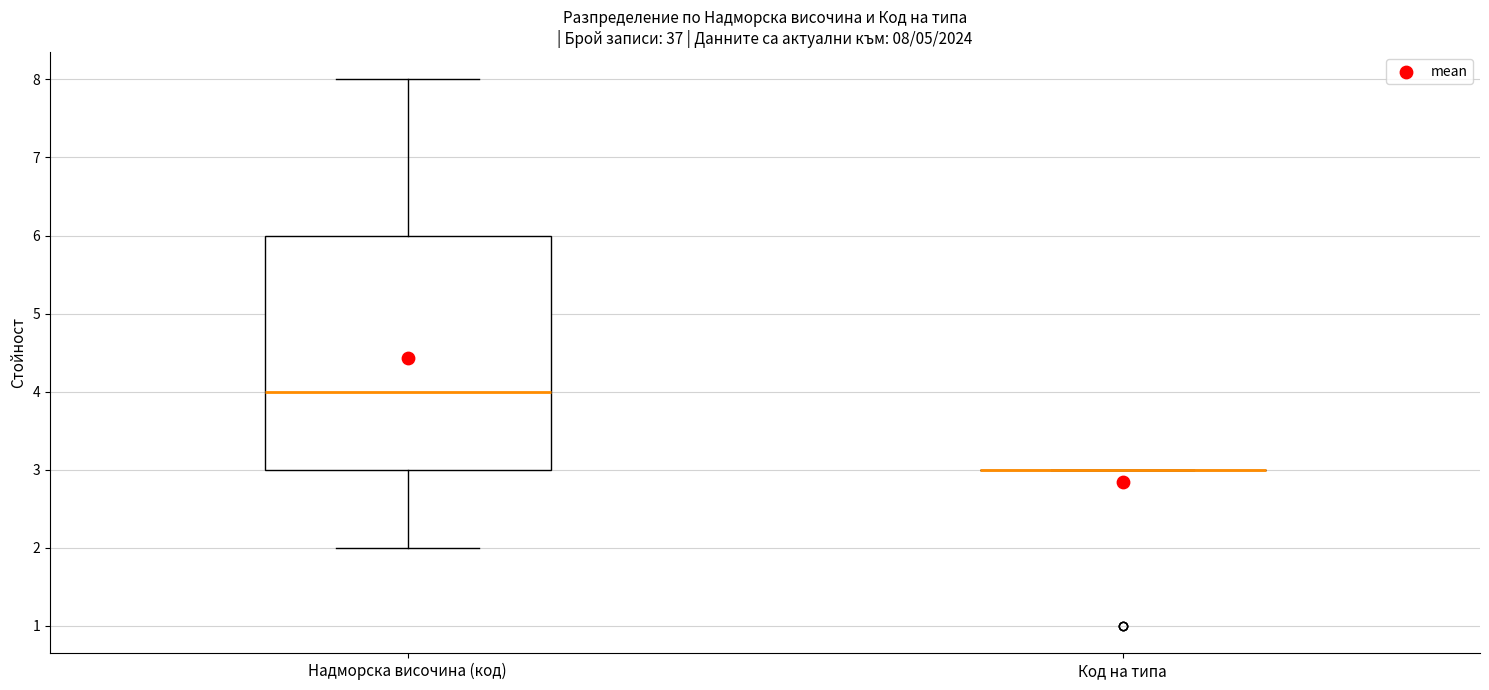

Comparing the boxes themselves (not the whiskers), which one is the tallest?

Надморска височина (код)